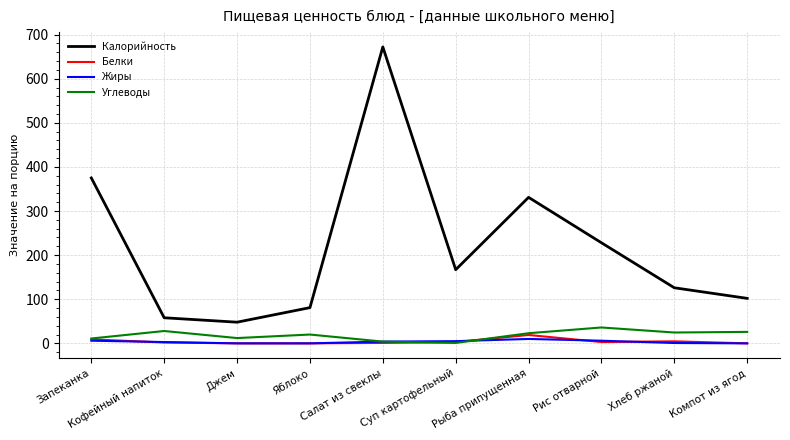

Does the chart have visible grid lines?

Yes